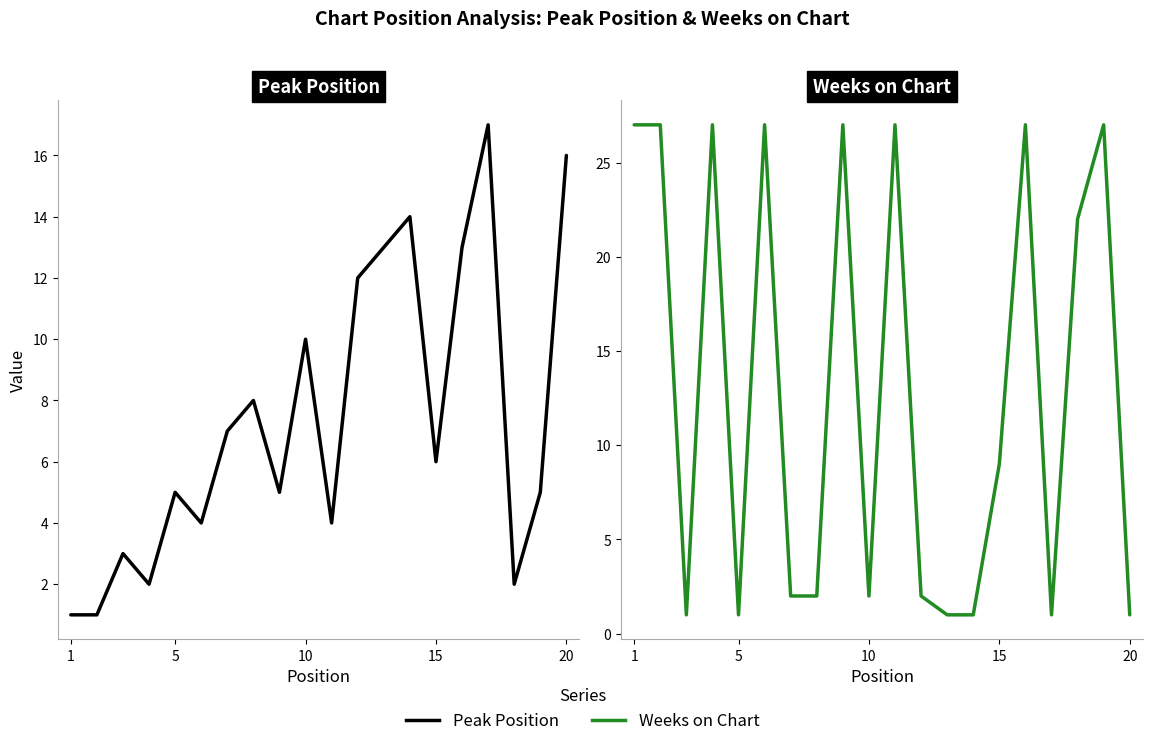

What is the sum of all Weeks on Chart values?

261